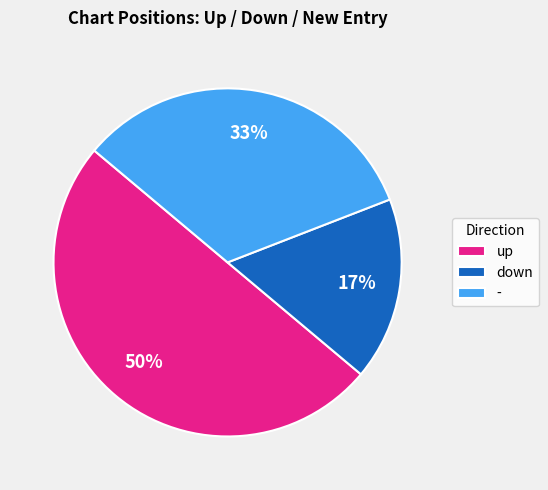

Do - and up together represent more than half of the pie?

Yes